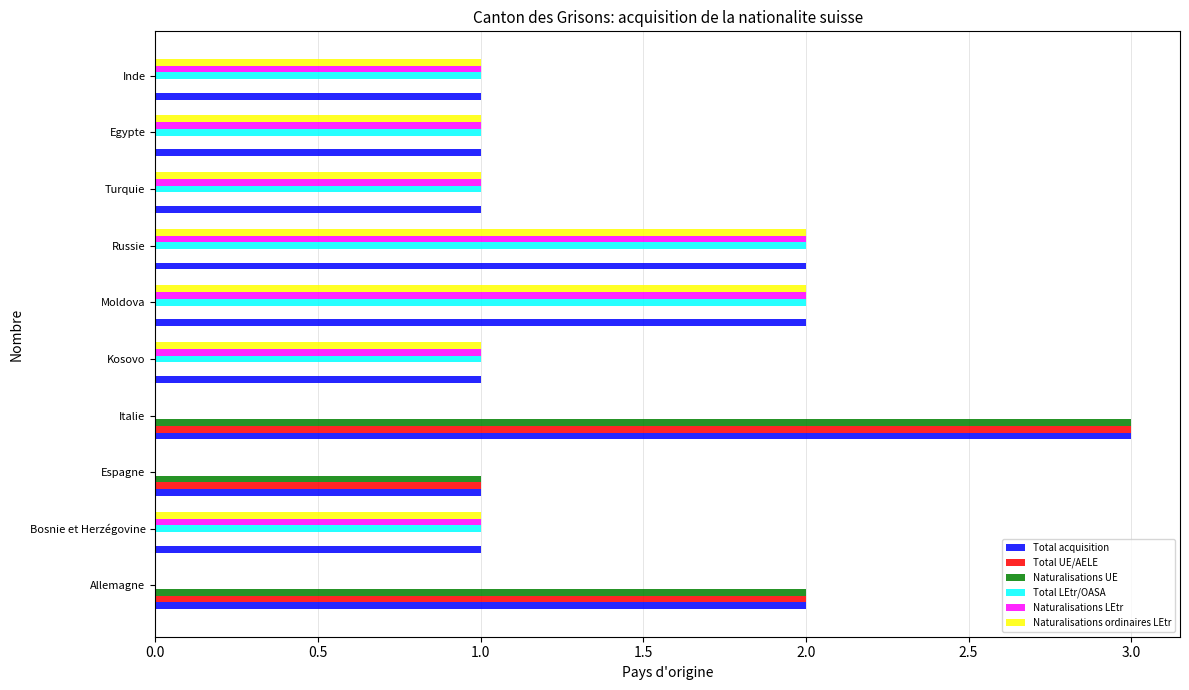

What is the sum of all Total UE/AELE values?

6